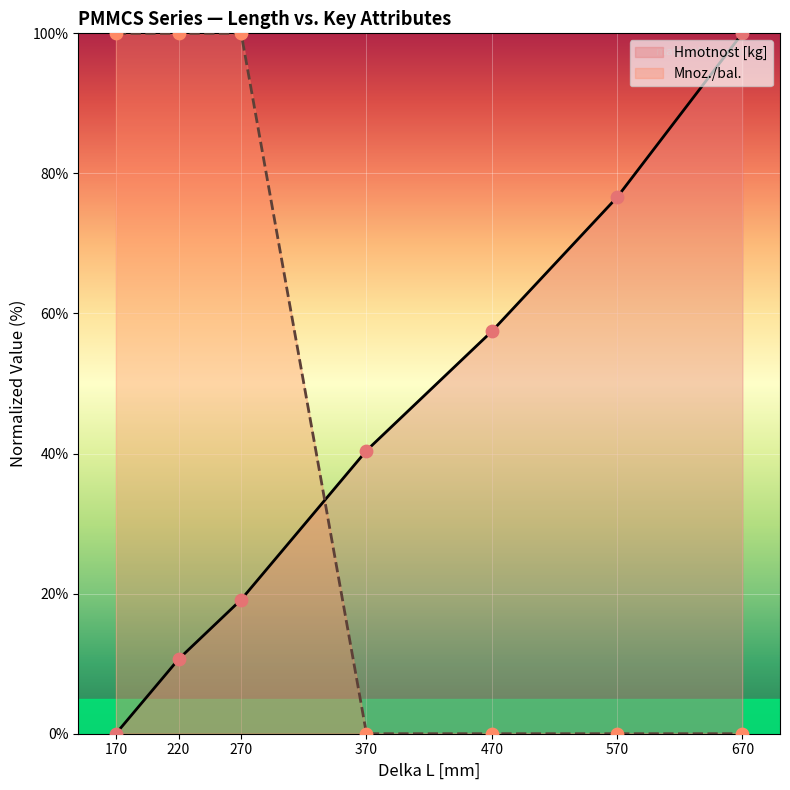

Which series has the widest spread of Y values?

Hmotnost [kg]